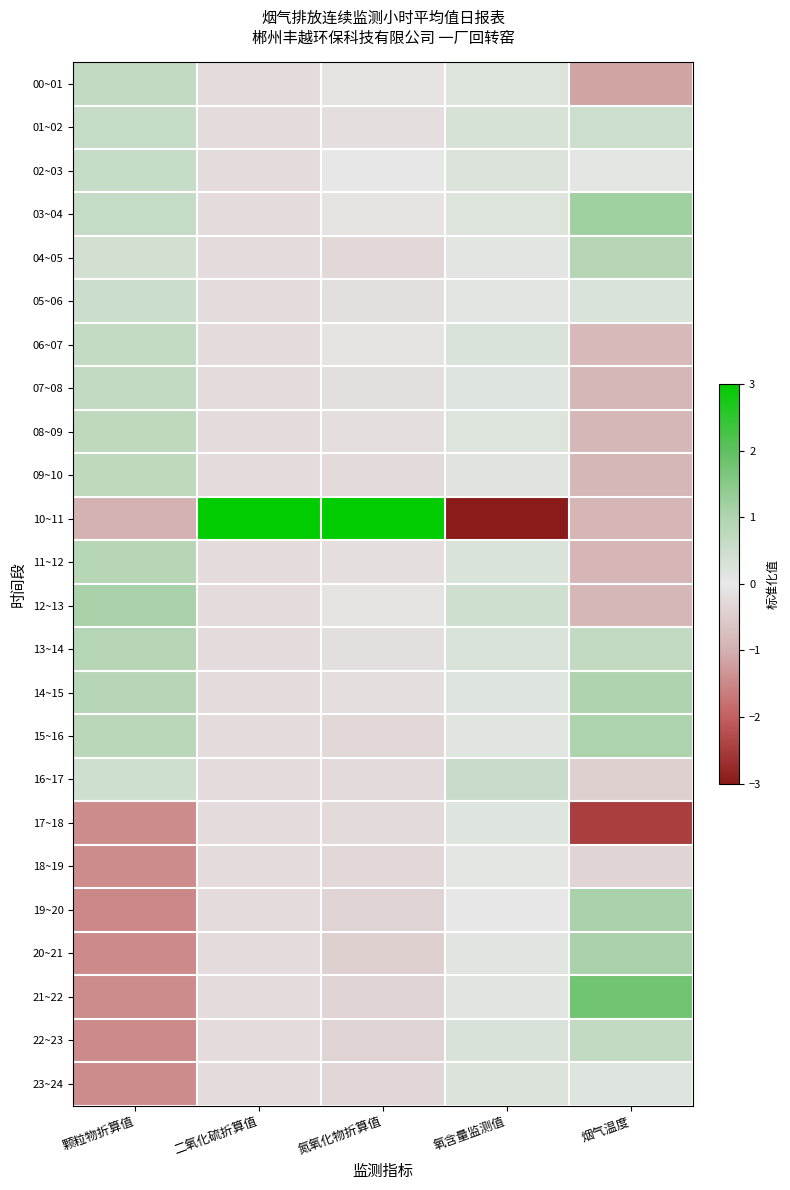

Reading left to right, transcribe all the data shown in this chart.

00~01: 颗粒物折算值=0.7	二氧化硫折算值=-0.2	氮氧化物折算值=-0.1	氧含量监测值=0.2	烟气温度=-1.1
01~02: 颗粒物折算值=0.6	二氧化硫折算值=-0.2	氮氧化物折算值=-0.2	氧含量监测值=0.3	烟气温度=0.5
02~03: 颗粒物折算值=0.6	二氧化硫折算值=-0.2	氮氧化物折算值=-0.0	氧含量监测值=0.2	烟气温度=0.1
03~04: 颗粒物折算值=0.6	二氧化硫折算值=-0.2	氮氧化物折算值=-0.1	氧含量监测值=0.2	烟气温度=1.2
04~05: 颗粒物折算值=0.4	二氧化硫折算值=-0.2	氮氧化物折算值=-0.3	氧含量监测值=0.1	烟气温度=0.9
05~06: 颗粒物折算值=0.5	二氧化硫折算值=-0.2	氮氧化物折算值=-0.2	氧含量监测值=0.1	烟气温度=0.2
06~07: 颗粒物折算值=0.6	二氧化硫折算值=-0.2	氮氧化物折算值=-0.1	氧含量监测值=0.3	烟气温度=-0.8
07~08: 颗粒物折算值=0.7	二氧化硫折算值=-0.2	氮氧化物折算值=-0.2	氧含量监测值=0.2	烟气温度=-0.8
08~09: 颗粒物折算值=0.7	二氧化硫折算值=-0.2	氮氧化物折算值=-0.2	氧含量监测值=0.2	烟气温度=-0.9
09~10: 颗粒物折算值=0.7	二氧化硫折算值=-0.2	氮氧化物折算值=-0.2	氧含量监测值=0.2	烟气温度=-0.9
10~11: 颗粒物折算值=-1.0	二氧化硫折算值=4.8	氮氧化物折算值=4.8	氧含量监测值=-4.8	烟气温度=-0.9
11~12: 颗粒物折算值=0.9	二氧化硫折算值=-0.2	氮氧化物折算值=-0.2	氧含量监测值=0.2	烟气温度=-0.9
12~13: 颗粒物折算值=1.1	二氧化硫折算值=-0.2	氮氧化物折算值=-0.1	氧含量监测值=0.4	烟气温度=-0.8
13~14: 颗粒物折算值=0.9	二氧化硫折算值=-0.2	氮氧化物折算值=-0.2	氧含量监测值=0.3	烟气温度=0.7
14~15: 颗粒物折算值=0.8	二氧化硫折算值=-0.2	氮氧化物折算值=-0.2	氧含量监测值=0.2	烟气温度=1.0
15~16: 颗粒物折算值=0.8	二氧化硫折算值=-0.2	氮氧化物折算值=-0.3	氧含量监测值=0.1	烟气温度=1.0
16~17: 颗粒物折算值=0.4	二氧化硫折算值=-0.2	氮氧化物折算值=-0.2	氧含量监测值=0.6	烟气温度=-0.4
17~18: 颗粒物折算值=-1.4	二氧化硫折算值=-0.2	氮氧化物折算值=-0.2	氧含量监测值=0.2	烟气温度=-2.5
18~19: 颗粒物折算值=-1.4	二氧化硫折算值=-0.2	氮氧化物折算值=-0.3	氧含量监测值=0.1	烟气温度=-0.3
19~20: 颗粒物折算值=-1.5	二氧化硫折算值=-0.2	氮氧化物折算值=-0.4	氧含量监测值=0.0	烟气温度=1.1
20~21: 颗粒物折算值=-1.5	二氧化硫折算值=-0.2	氮氧化物折算值=-0.4	氧含量监测值=0.1	烟气温度=1.1
21~22: 颗粒物折算值=-1.4	二氧化硫折算值=-0.2	氮氧化物折算值=-0.3	氧含量监测值=0.1	烟气温度=1.8
22~23: 颗粒物折算值=-1.5	二氧化硫折算值=-0.2	氮氧化物折算值=-0.4	氧含量监测值=0.3	烟气温度=0.7
23~24: 颗粒物折算值=-1.4	二氧化硫折算值=-0.2	氮氧化物折算值=-0.3	氧含量监测值=0.2	烟气温度=0.2